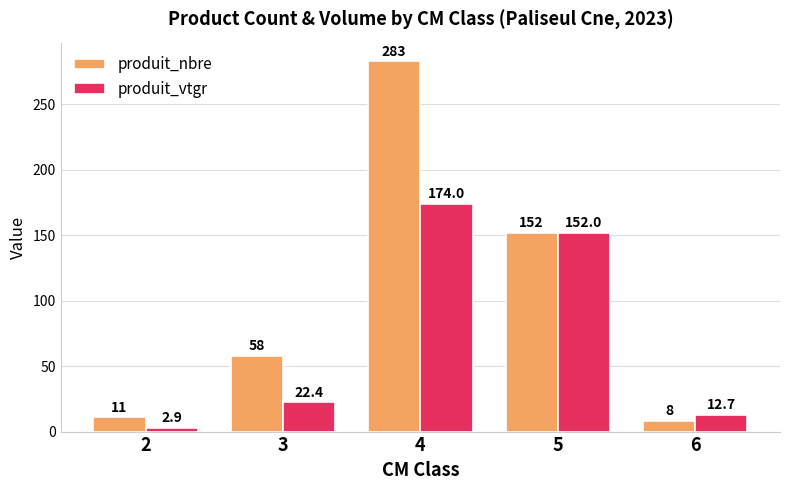

What value does the produit_nbre series have at 2?

11.0